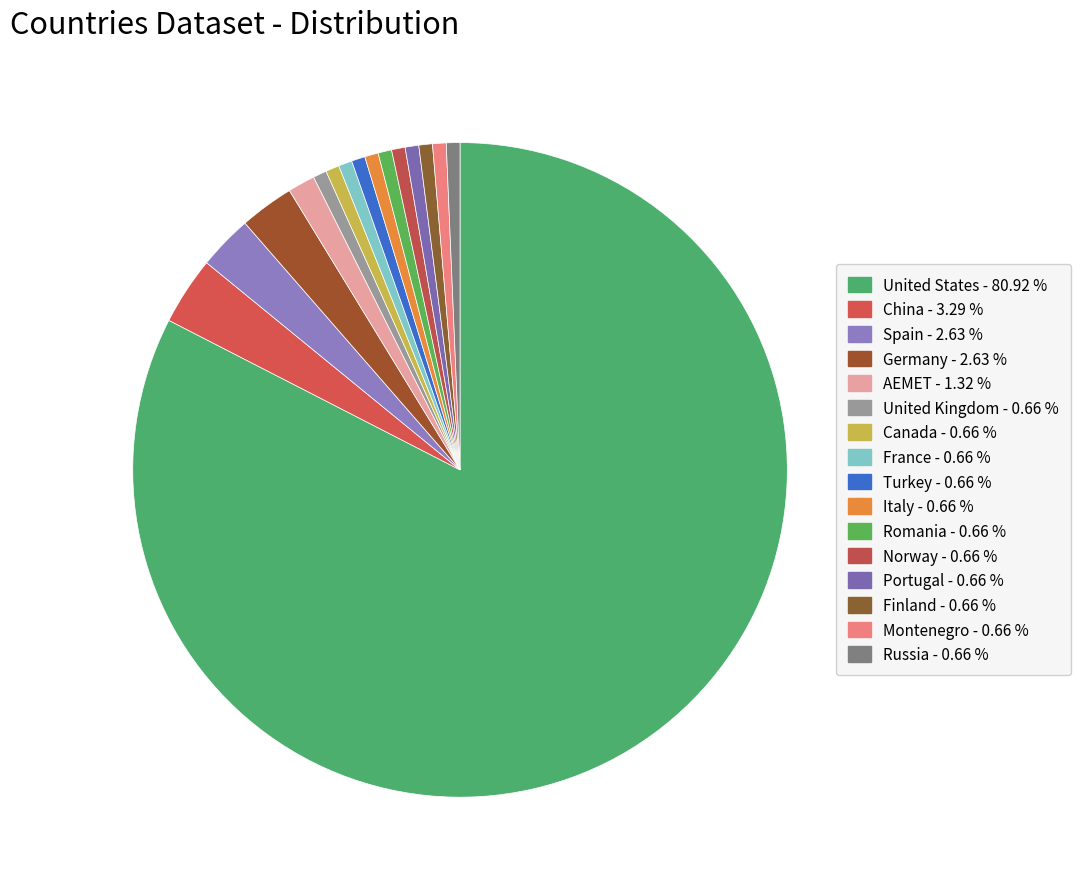

True or false: Italy accounts for 11% of the total.

False